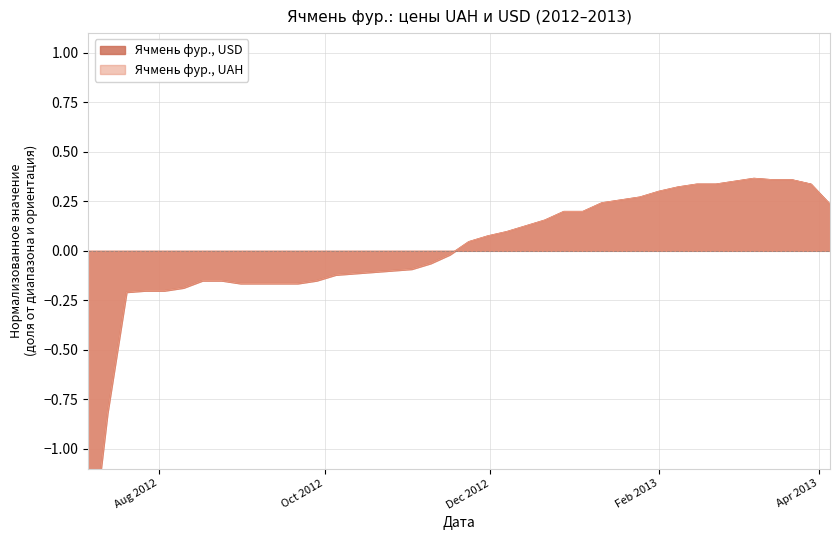

Rank the series at 2013-03-29 from highest to lowest value.

Ячмень фур., USD, Ячмень фур., UAH